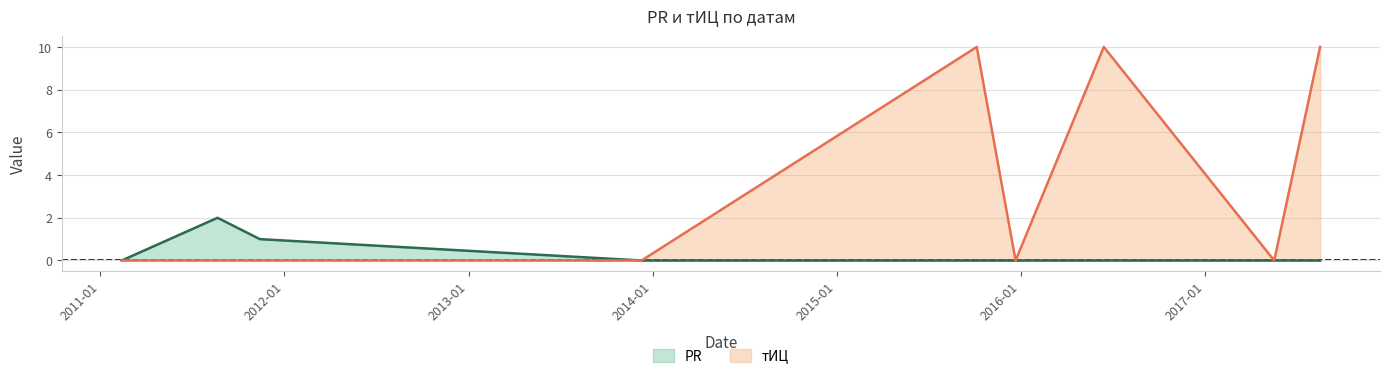

Which label corresponds to the smallest value in the chart?

2011-02-13